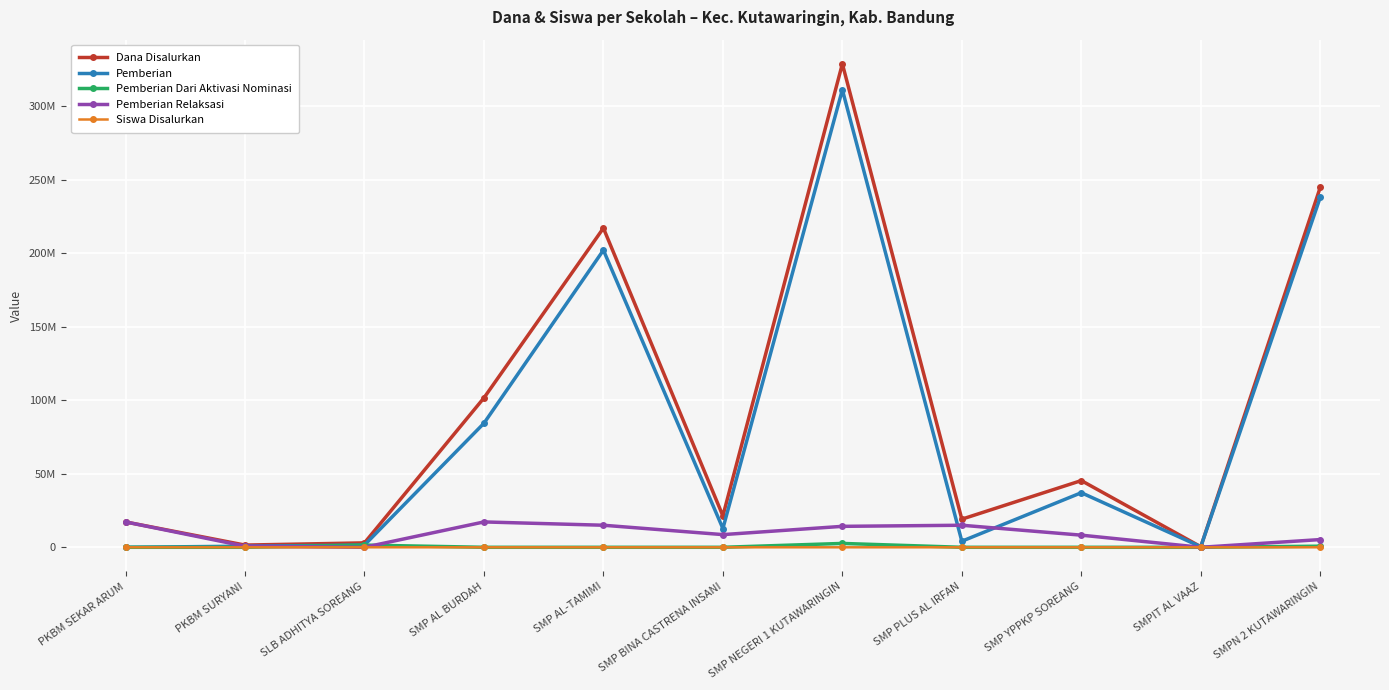

Is this an area chart (filled region under the line)?

No